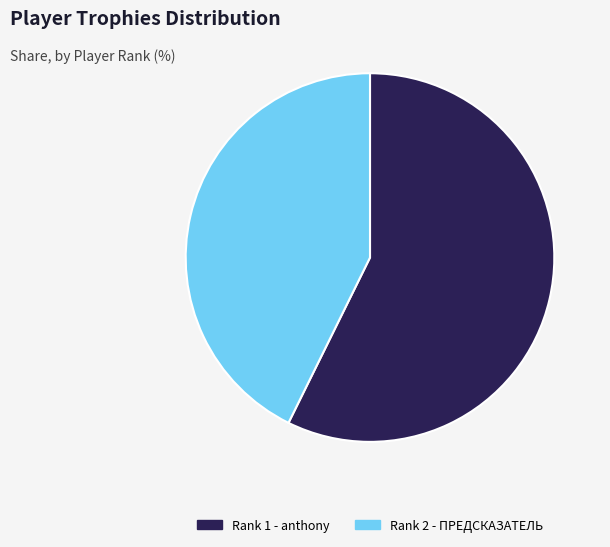

Do Rank 1 - anthony and Rank 2 - ПРЕДСКАЗАТЕЛЬ together represent more than half of the pie?

Yes